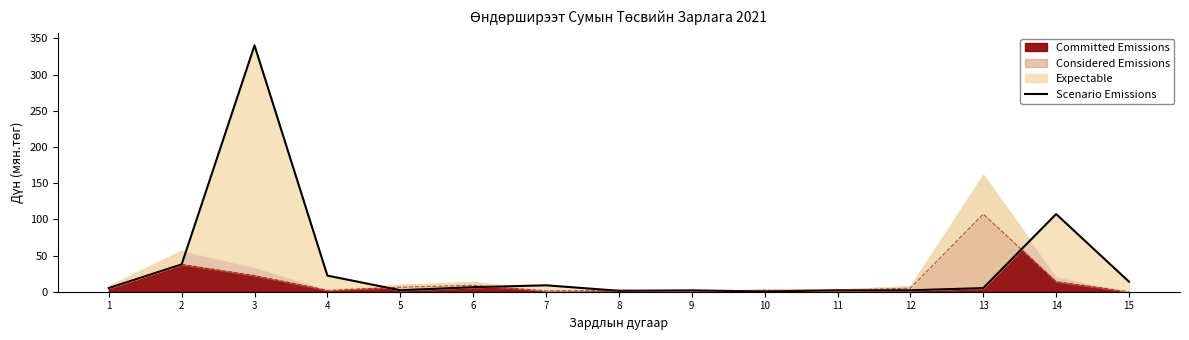

Reading right to left, list all the values displayed in this chart.

13.9	107.3	5.0	2.0	2.0	0.4	1.8	1.3	8.9	6.3	2.0	22.3	340.4	37.8	5.1